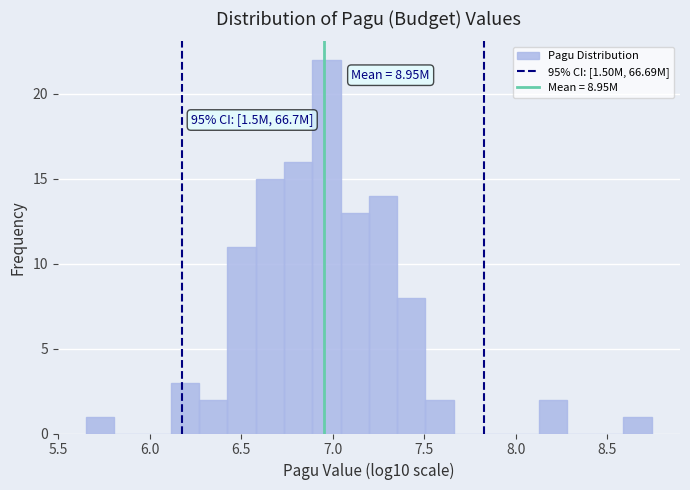

Around what value on the x-axis is the tallest bar? Give the approximate position of its centre, as read against the axis.

6.95